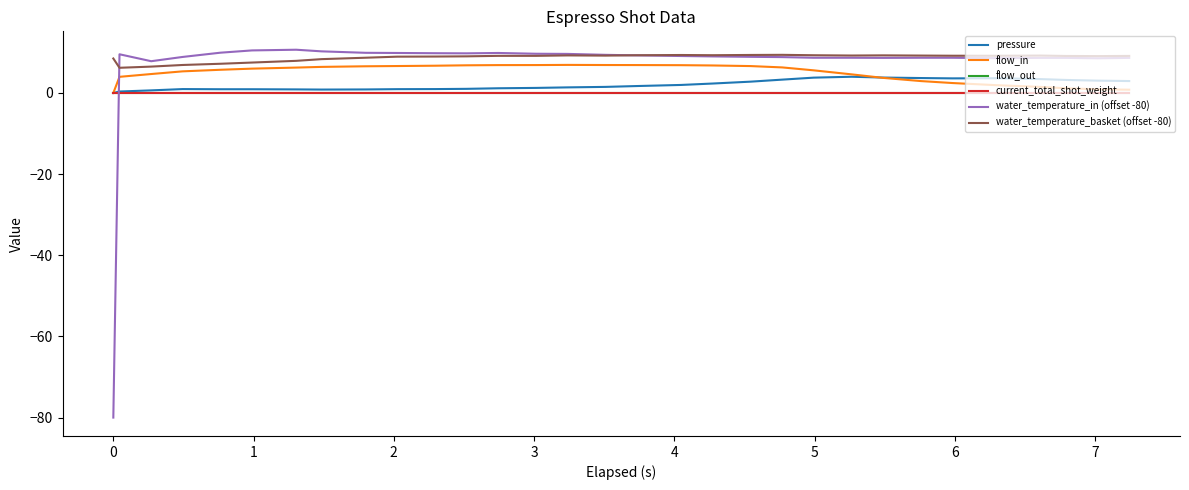

Reading left to right, extract all data points from this chart.

pressure: 0.0	0.4	0.6	1.0	0.9	0.9	0.9	0.8	0.9	0.9	1.0	1.0	1.2	1.2	1.4	1.5	1.7	2.0	2.3	2.8	3.3	3.8	4.0	3.8	3.7	3.6	3.6	3.4	3.2	3.0	2.9
flow_in: 0.0	4.0	4.7	5.3	5.7	6.0	6.3	6.4	6.6	6.6	6.7	6.8	6.9	6.9	6.9	6.9	6.9	6.8	6.8	6.6	6.3	5.6	4.6	3.7	2.9	2.5	1.9	1.5	1.2	0.9	0.8
flow_out: 0.0	0.0	0.0	0.0	0.0	0.0	0.0	0.0	0.0	0.0	0.0	0.0	0.0	0.0	0.0	0.0	0.0	0.0	0.0	0.0	0.0	0.0	0.0	0.0	0.0	0.0	0.0	0.0	0.0	0.0	0.0
current_total_shot_weight: 0.0	0.0	0.0	0.0	0.0	0.0	0.0	0.0	0.0	0.0	0.0	0.0	0.0	0.0	0.0	0.0	0.0	0.0	0.0	0.0	0.0	0.0	0.0	0.0	0.0	0.0	0.0	0.0	0.0	0.0	0.0
water_temperature_in (offset -80): -80.0	9.5	7.8	8.9	9.9	10.5	10.7	10.3	9.9	9.9	9.8	9.8	9.9	9.7	9.6	9.4	9.3	9.1	9.0	8.9	8.8	8.7	8.7	8.7	8.7	8.7	8.6	8.7	8.7	8.5	8.7
water_temperature_basket (offset -80): 8.5	6.2	6.5	6.9	7.2	7.5	7.9	8.3	8.7	9.0	9.0	9.0	9.2	9.2	9.3	9.2	9.3	9.4	9.3	9.4	9.4	9.3	9.2	9.3	9.2	9.2	9.2	9.2	9.1	9.1	9.1